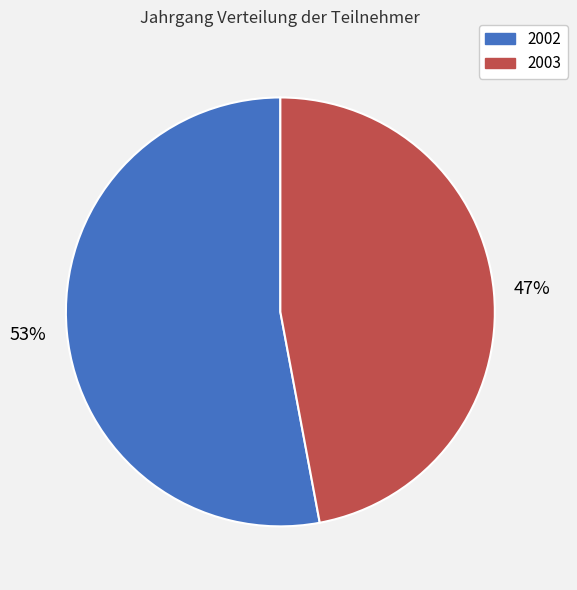

Is there any slice that represents more than half of the pie?

Yes